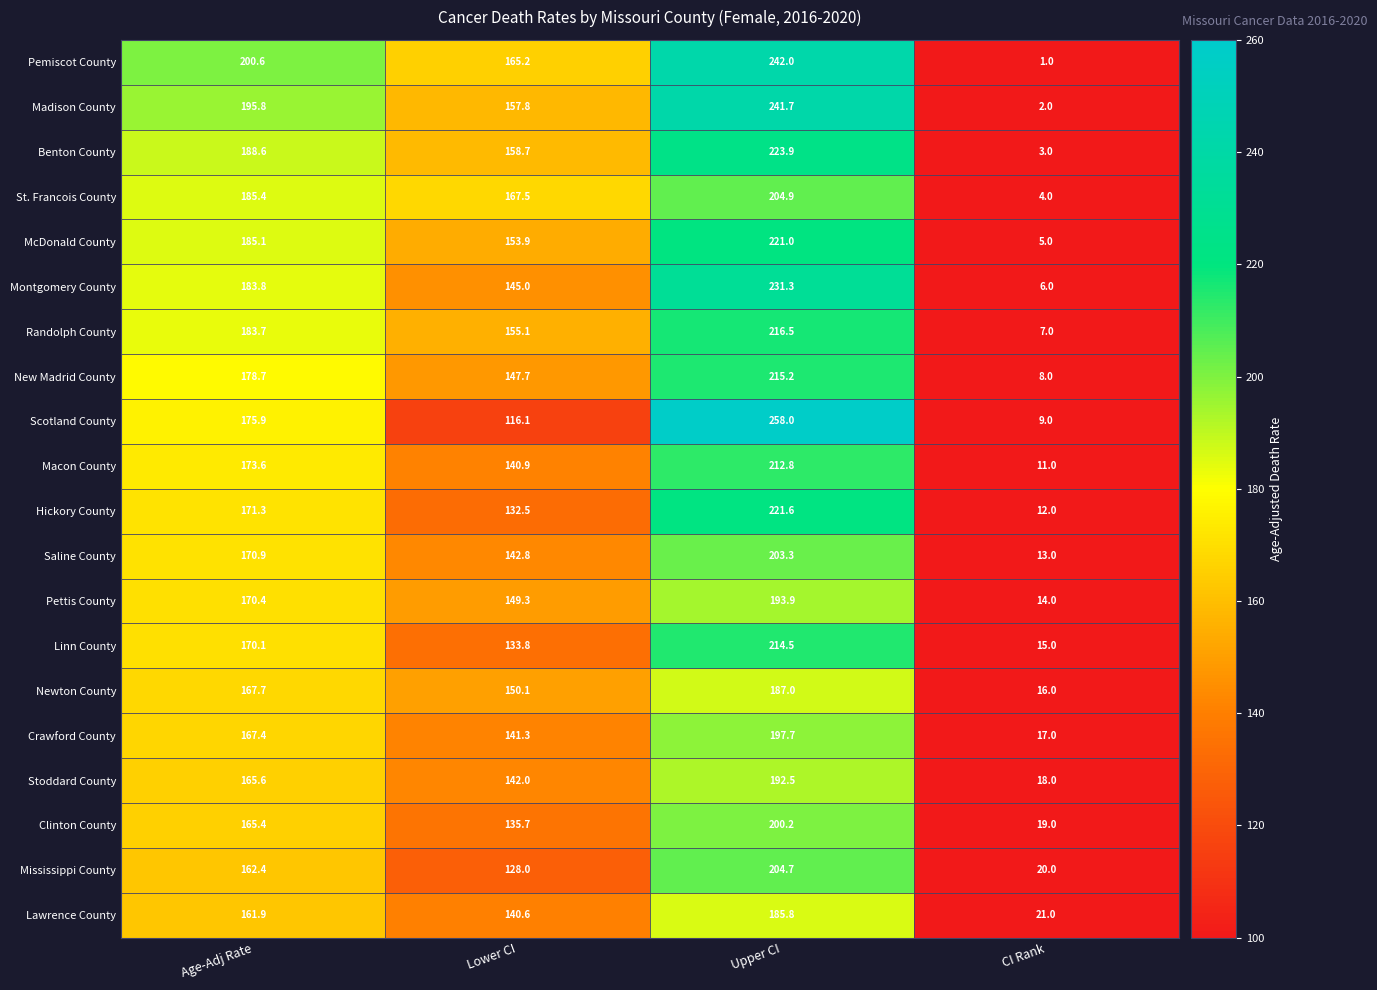

Which series has the widest spread of values?

Scotland County